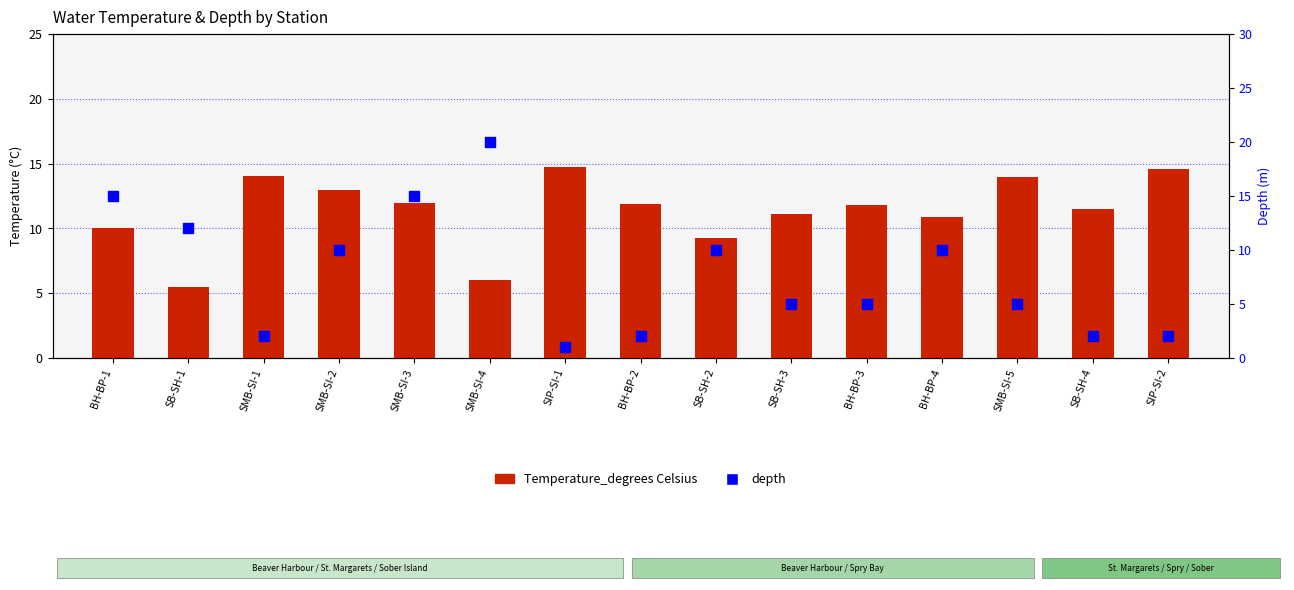

Which series has the largest Y range (max minus min)?

depth